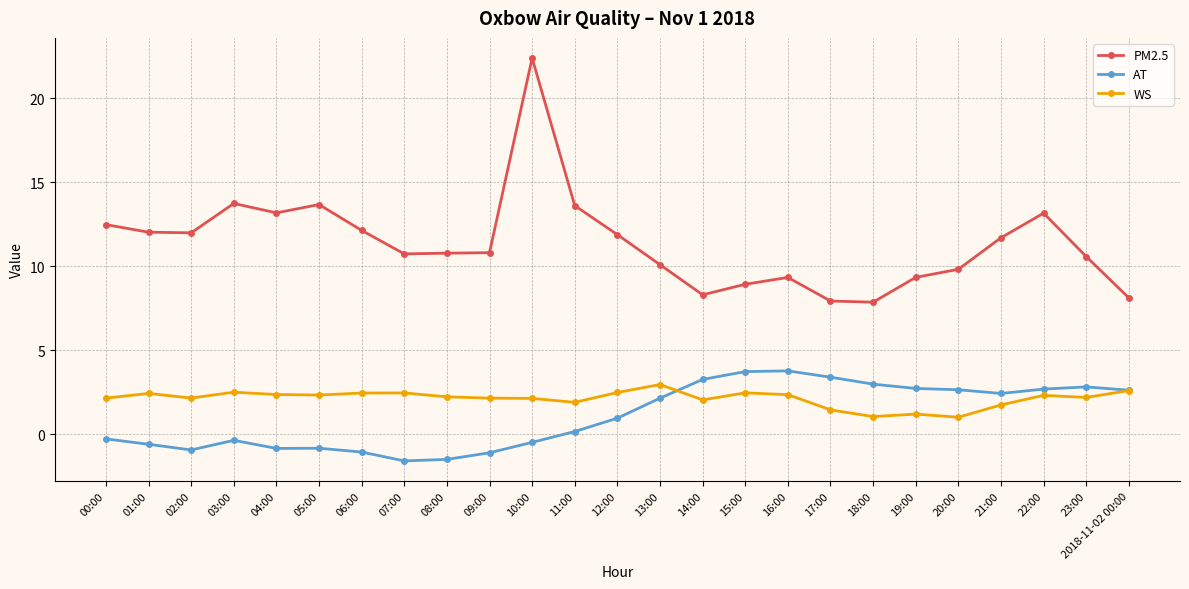

Which series has the largest range (max minus min)?

PM2.5